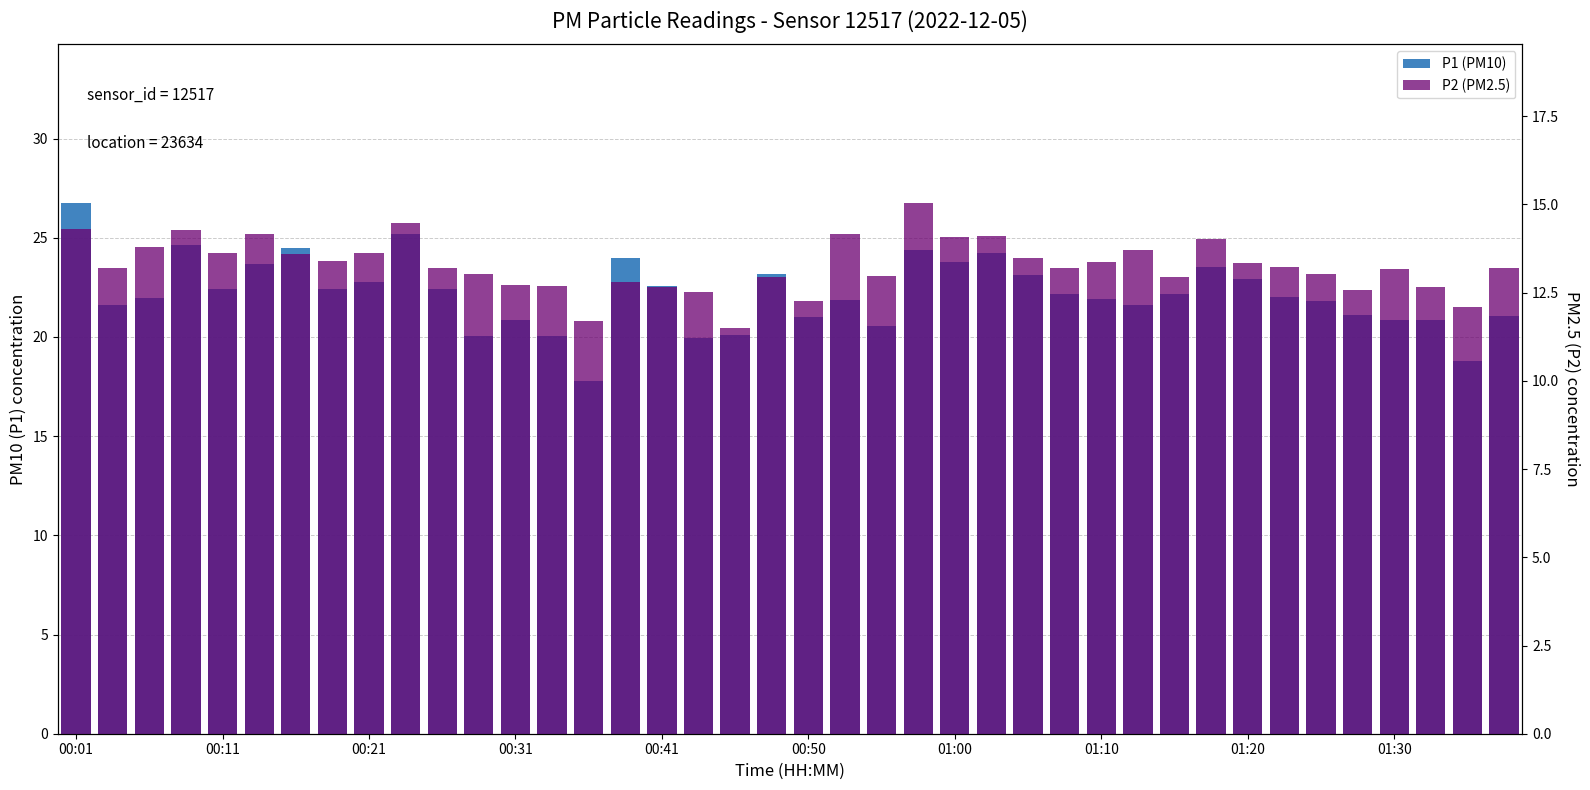

What are all the series names shown in the legend?

P1 (PM10), P2 (PM2.5)